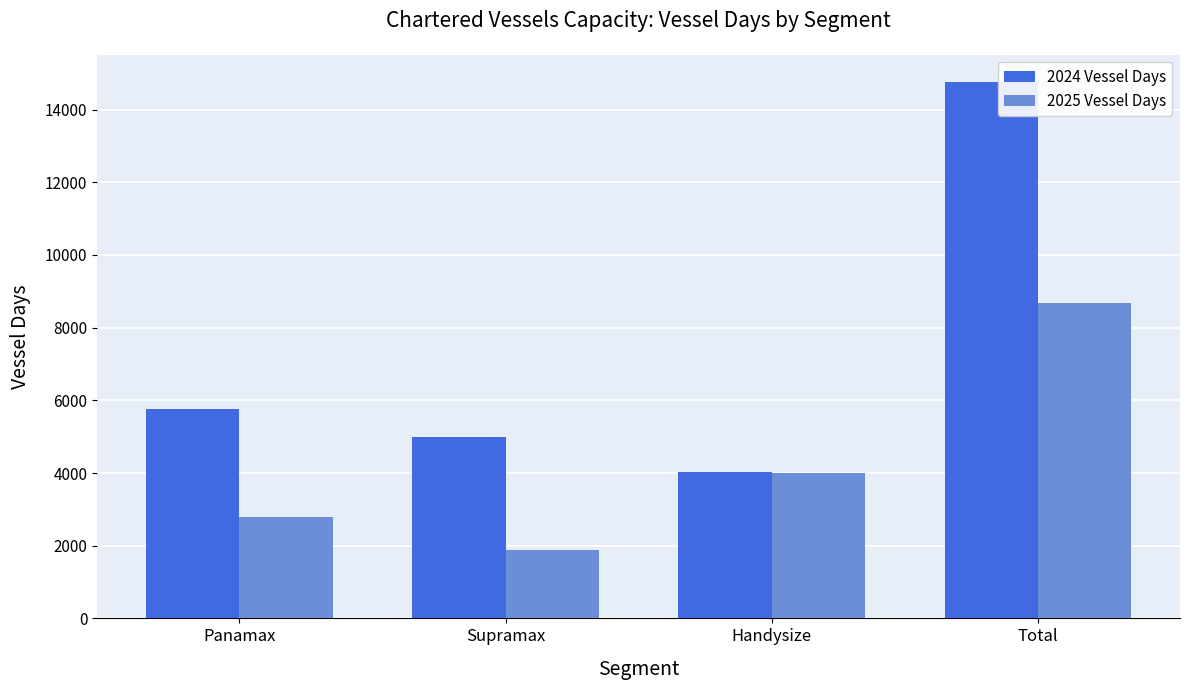

At which label does 2025 Vessel Days first exceed 4005?

Handysize